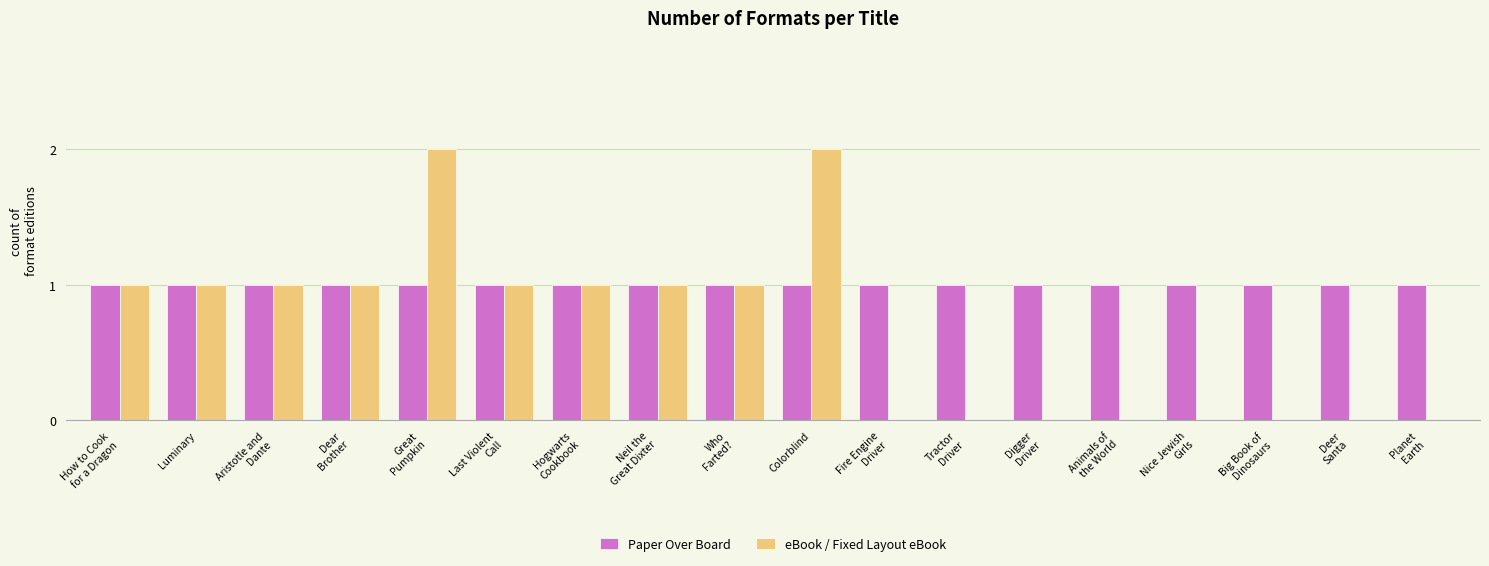

The value of Paper Over Board at Planet
Earth is 1. True or false?

True